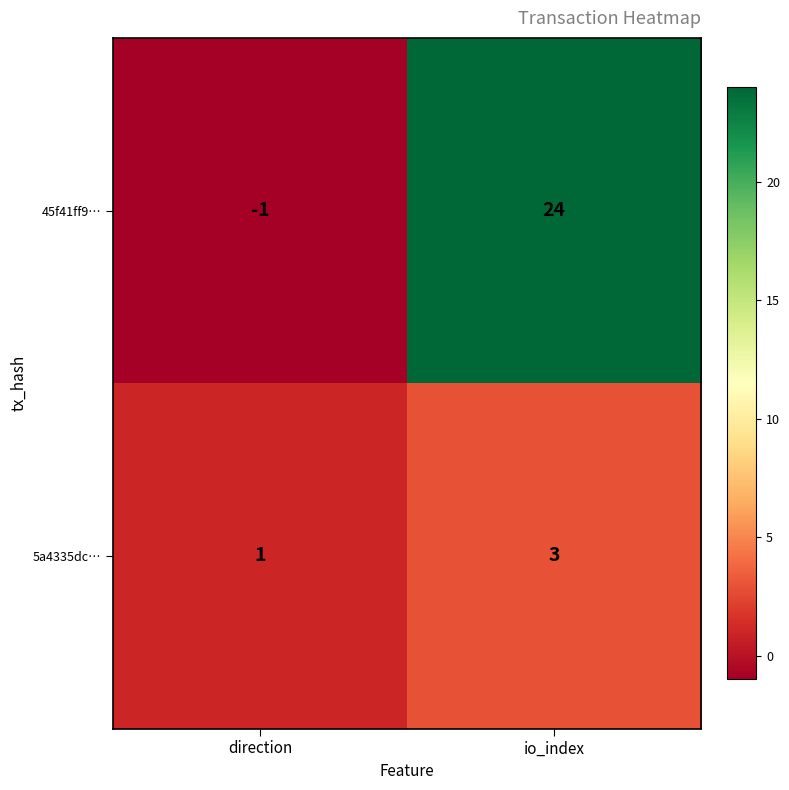

Which series has the largest total across all categories?

45f41ff9…